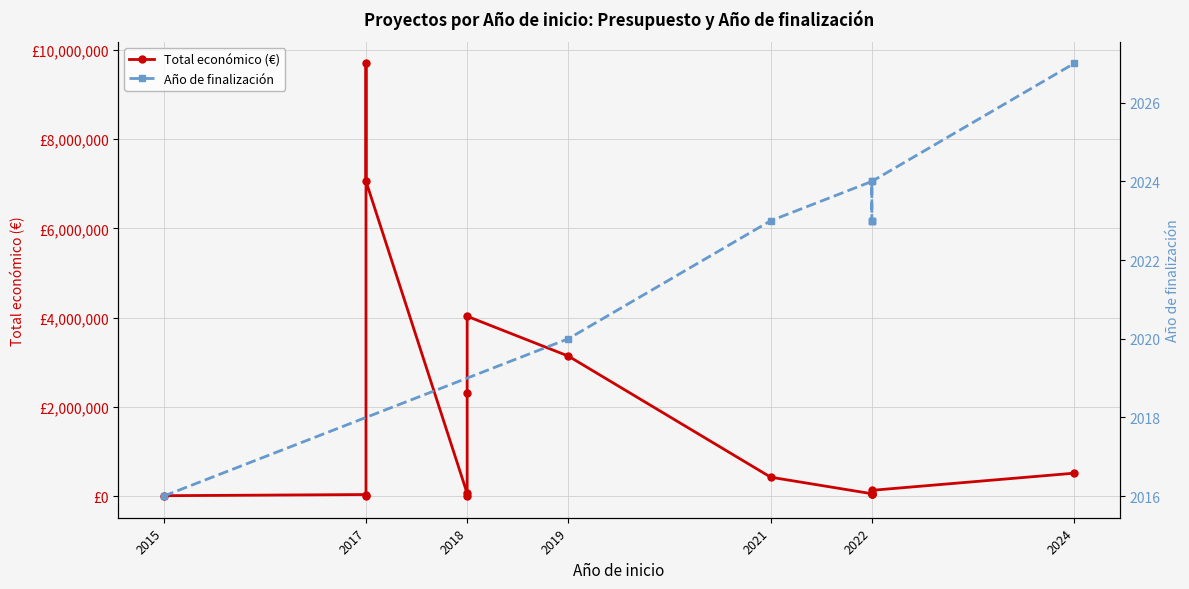

Reading left to right, extract all data points from this chart.

15750	42072	7000	9695285	7056709	66125	19478	2310026	4033442	3142086	430411	59947	59923	58027	78216	135984	520062